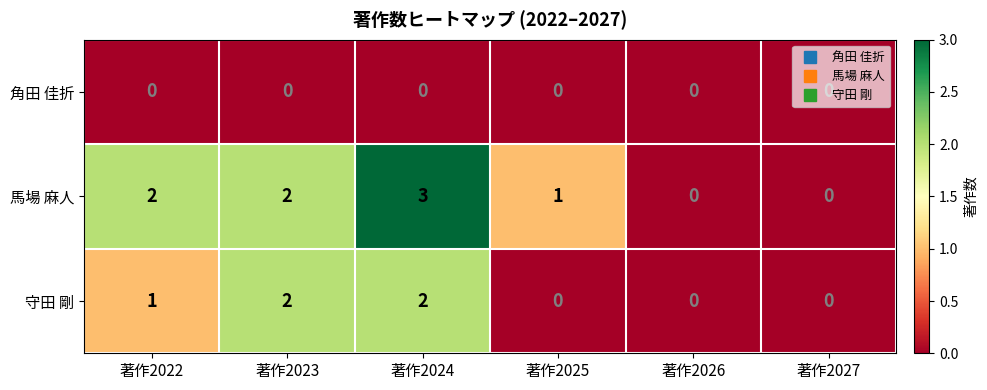

What is the sum of all 守田 剛 values?

5